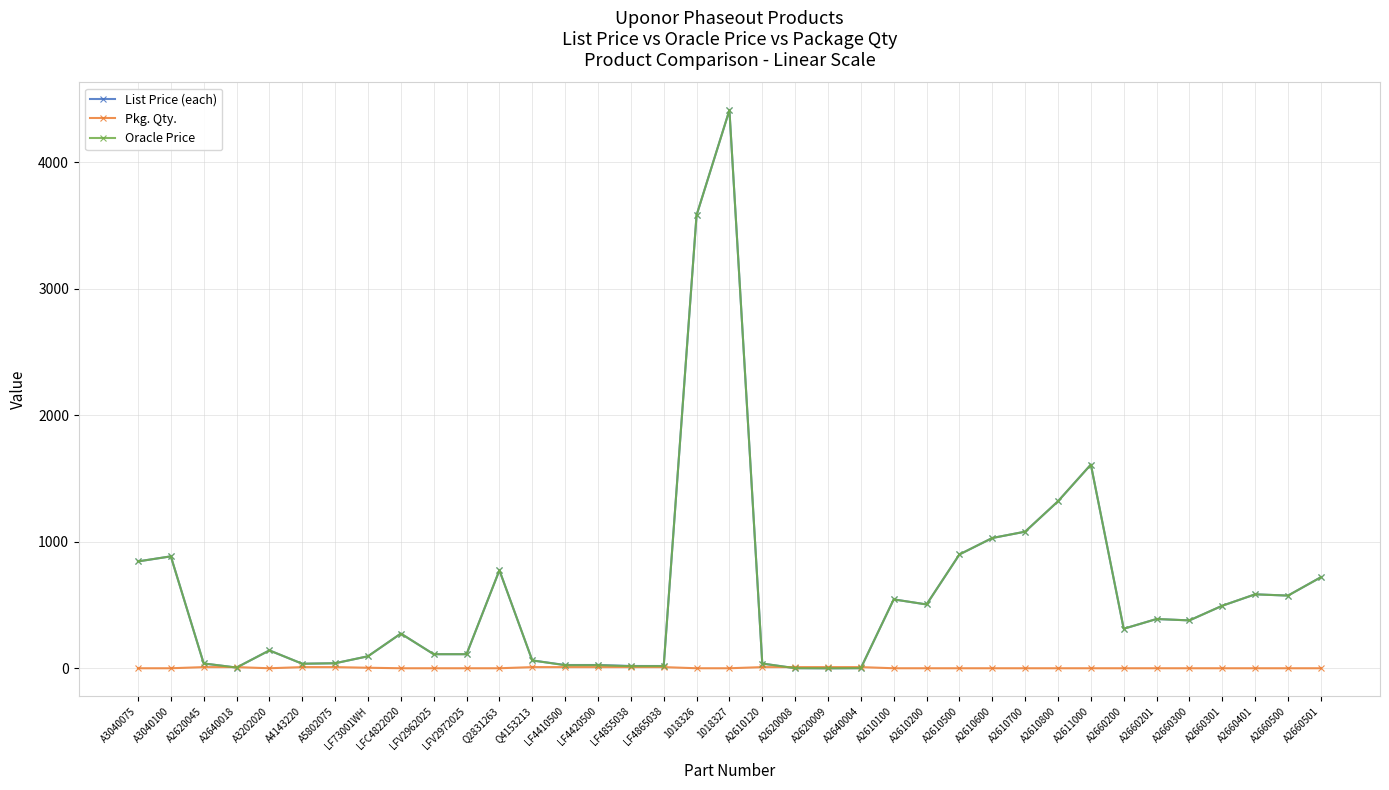

Which category has the highest value across all series?

1018327